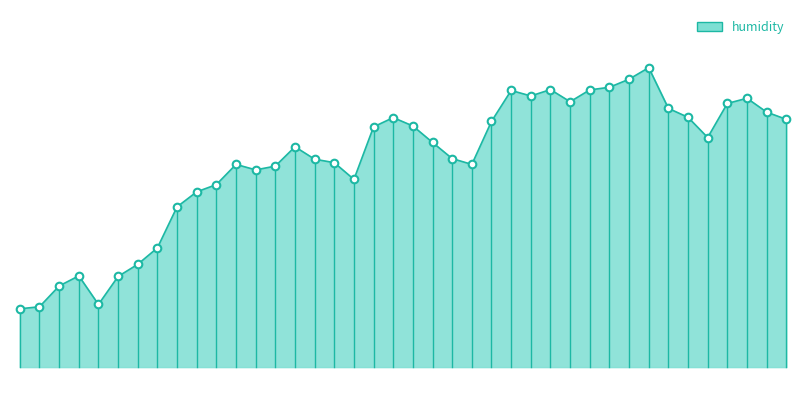

Approximately how many times larger is the value at 00:43 compared to 00:53?

1.0